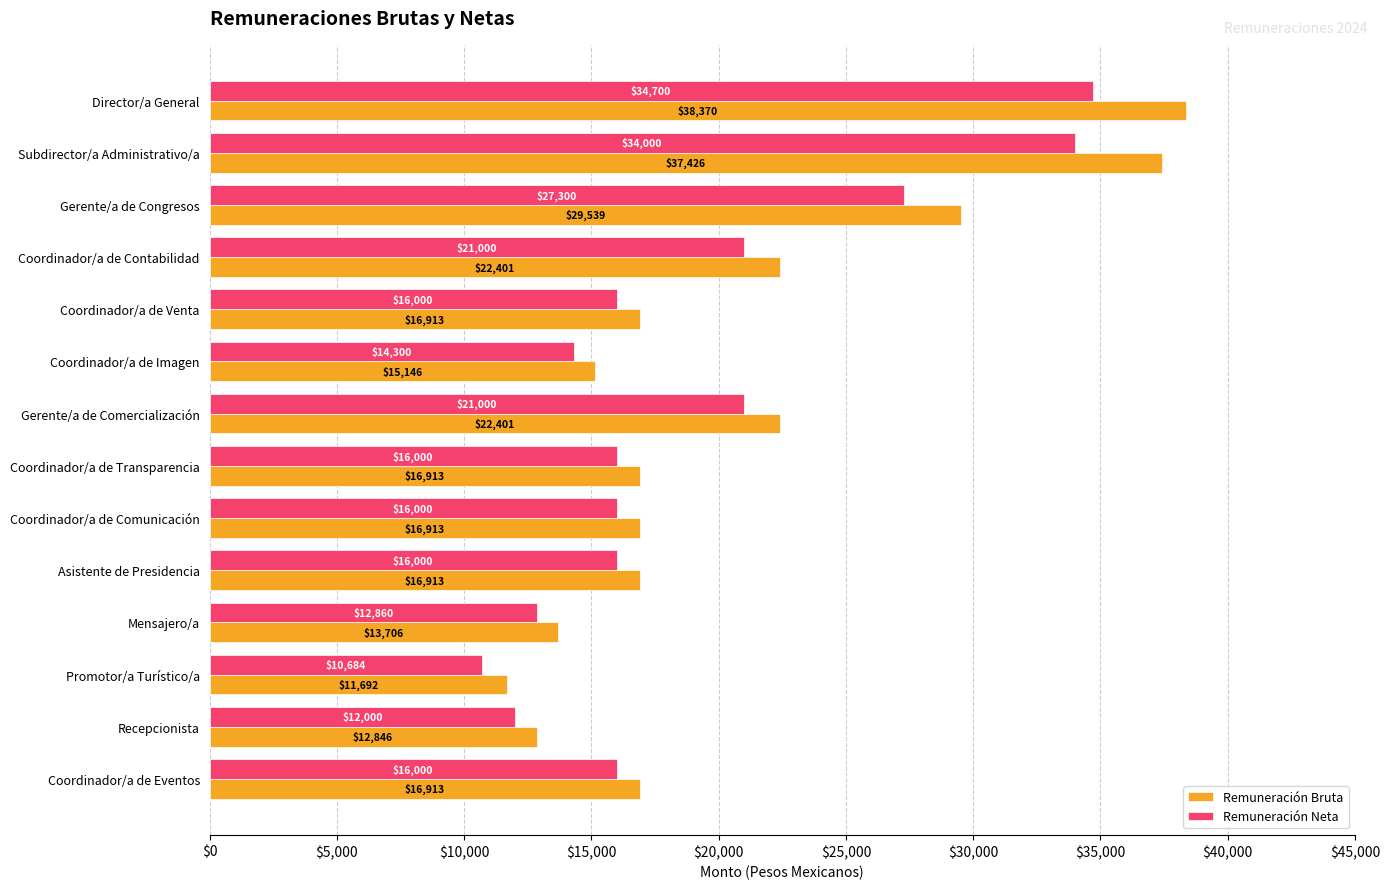

What is the sum of the Remuneración Neta values at Coordinador/a de Contabilidad and Subdirector/a Administrativo/a?

55000.0